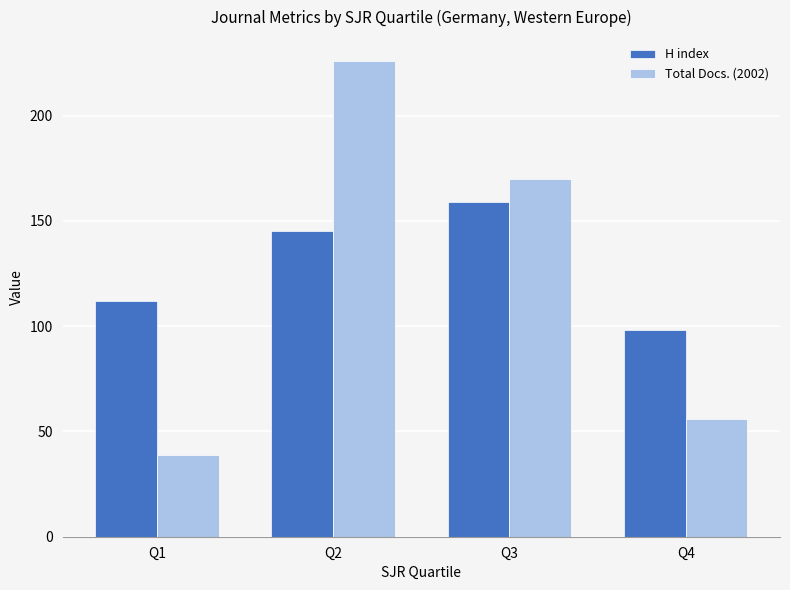

What is the difference between the Total Docs. (2002) values at Q2 and Q1?

187